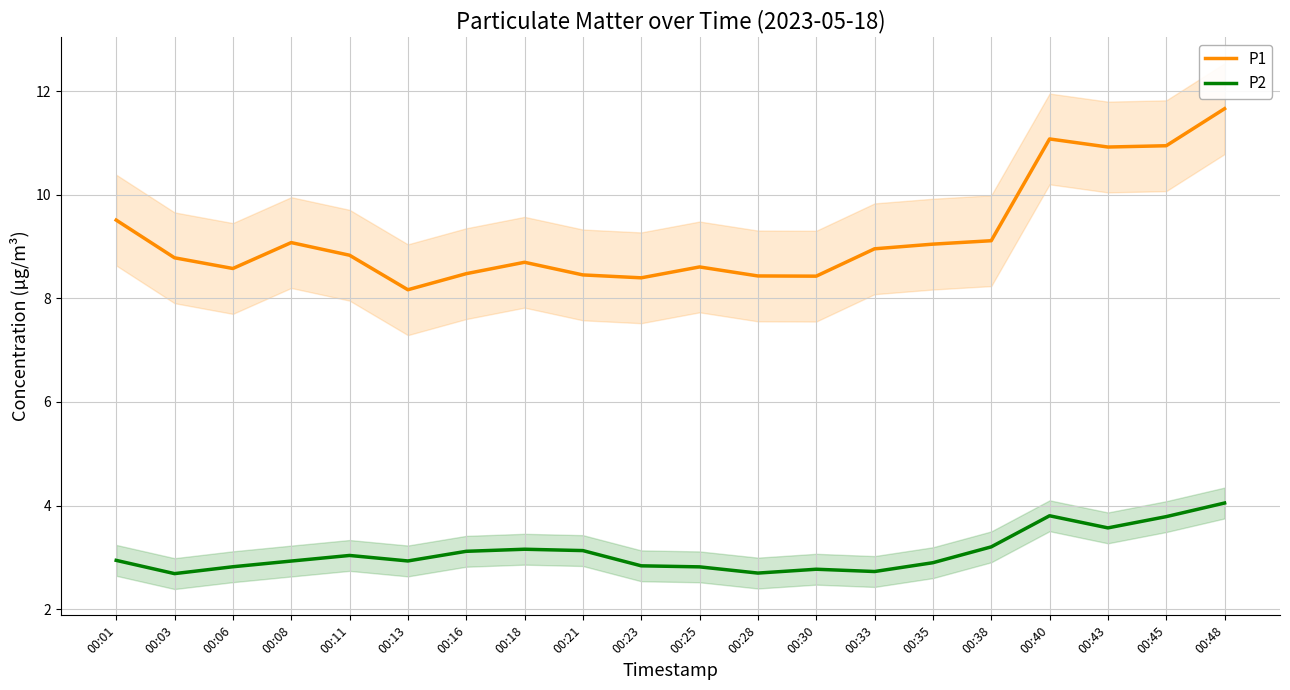

True or false: P2 has a value of 3.8 at 00:40.

True